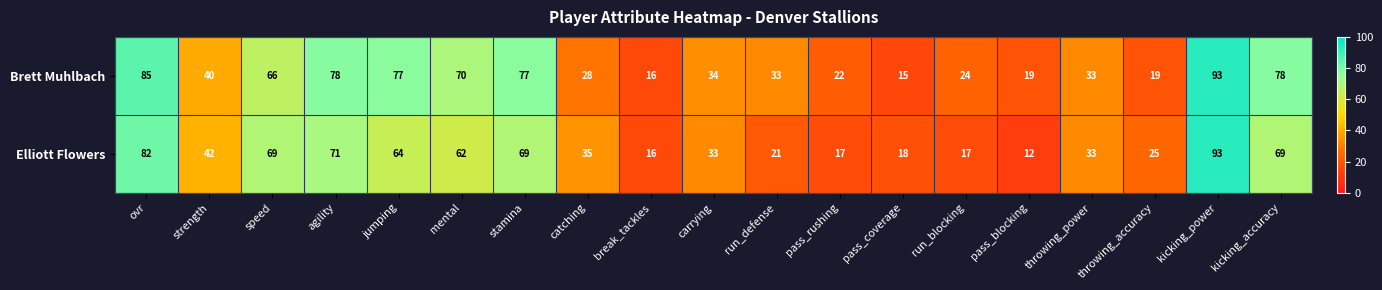

What is the sum of all Elliott Flowers values?

848